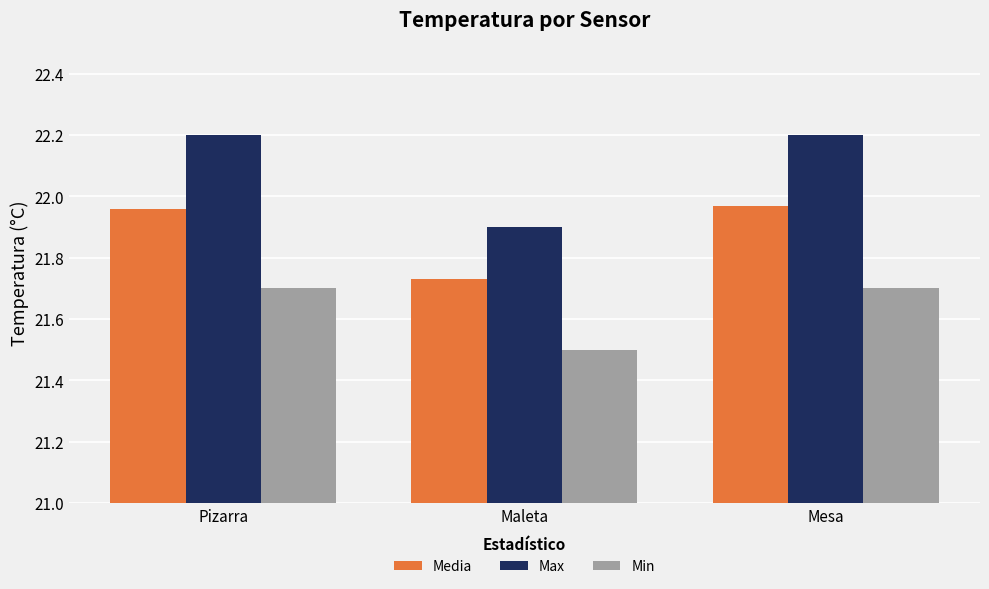

What is the spread (max minus min) of values at Pizarra?

0.5